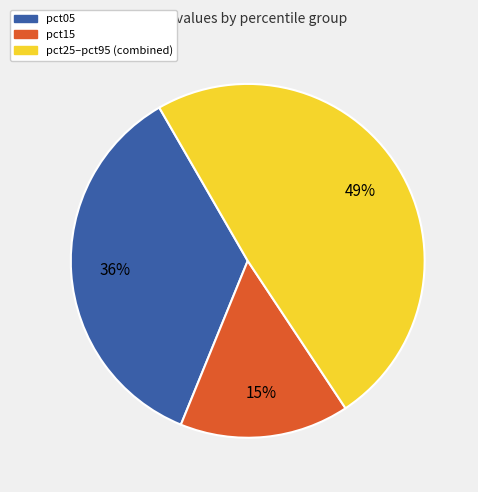

To the nearest percent, what is the average slice percentage?

33%